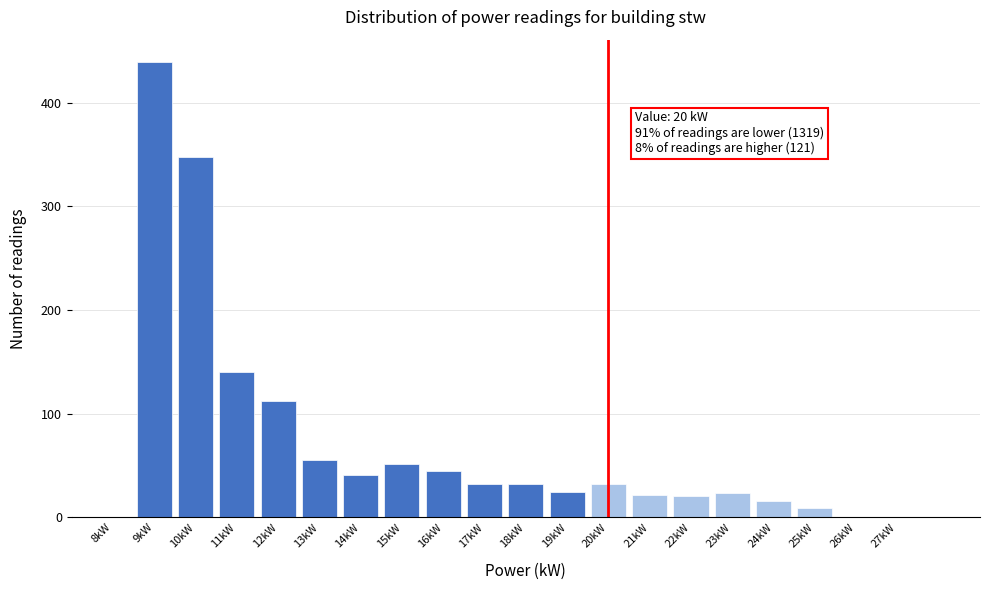

Which range on the x-axis has the tallest bar?

8.5 to 9.5